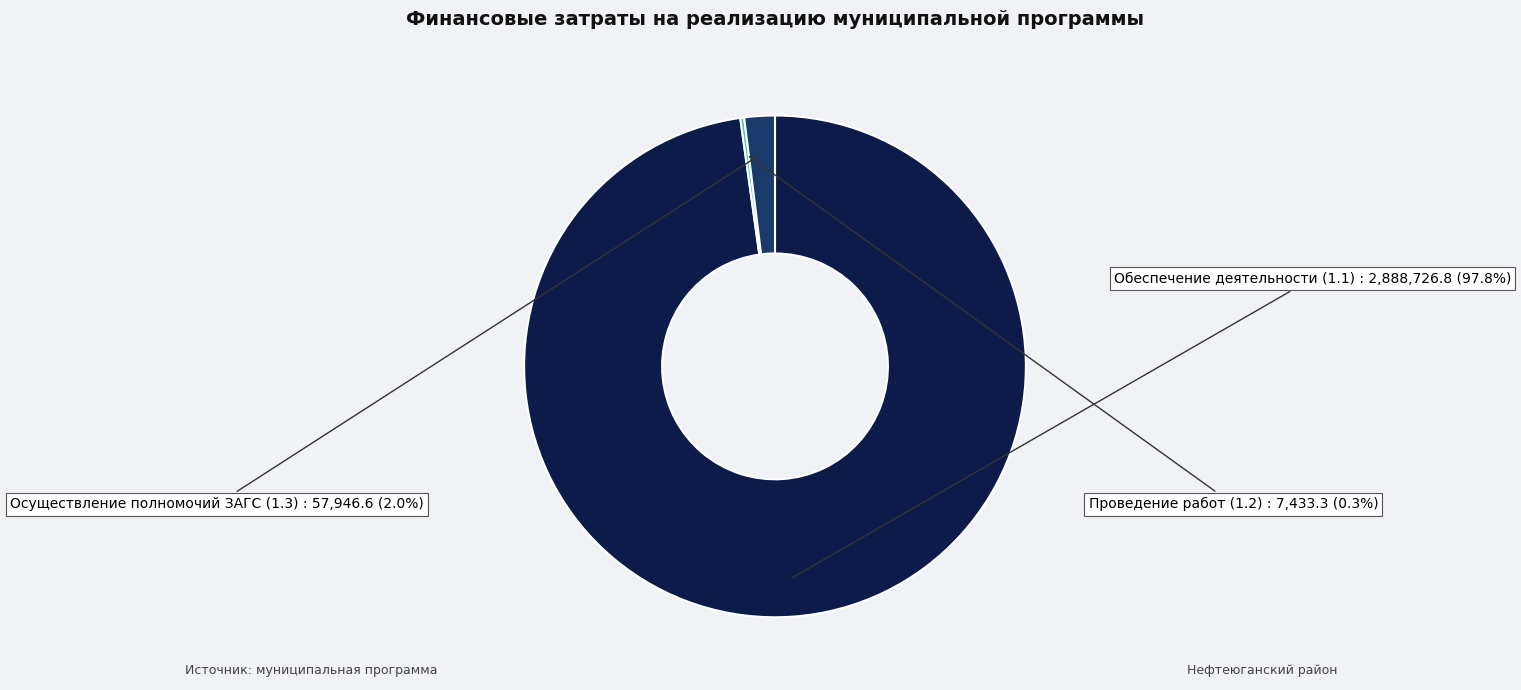

Which slice is the smallest?

Проведение работ (1.2)